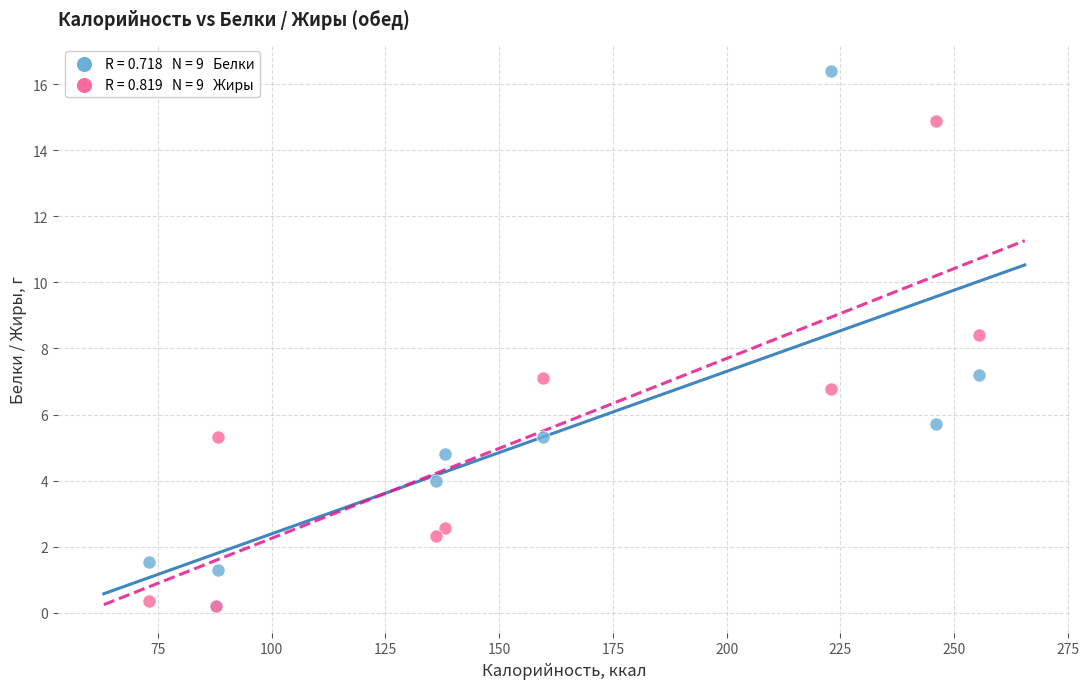

Across all series, what Y value is closest to 8?

8.4